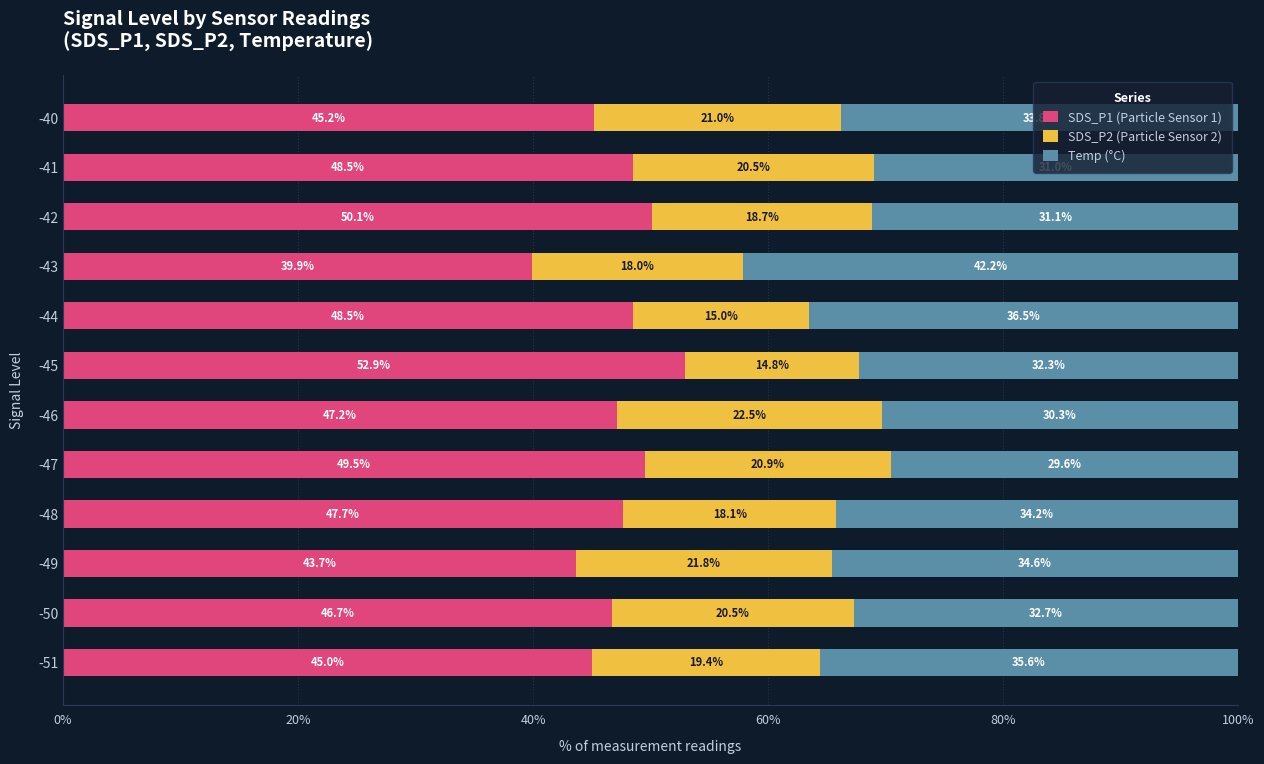

What is the total value across all series at -44?

100.0